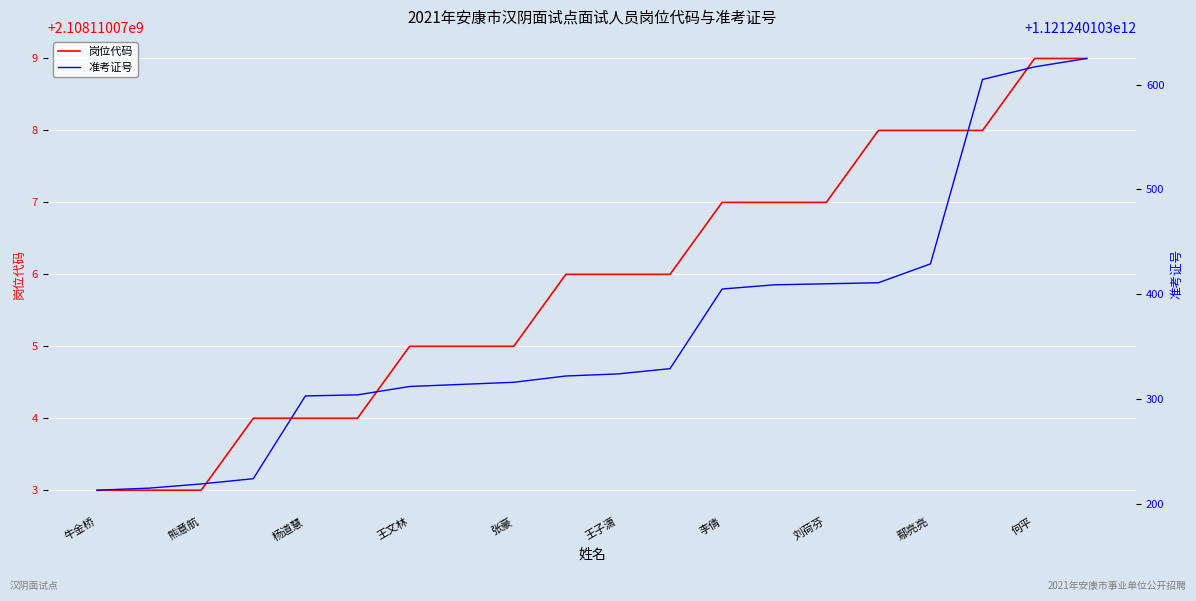

List the series in order of their peak value, highest first.

准考证号, 岗位代码